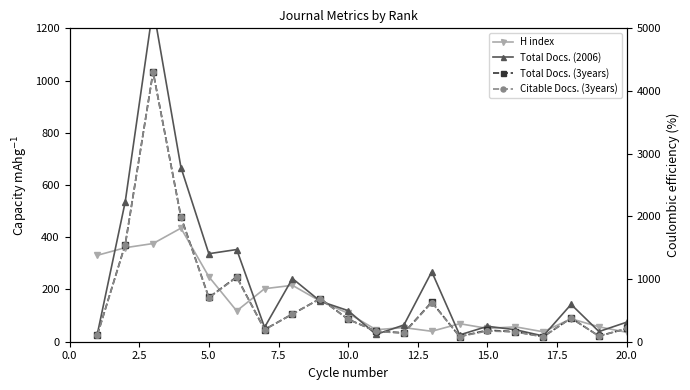

How many interior local peaks does the Total Docs. (2006) series have?

6